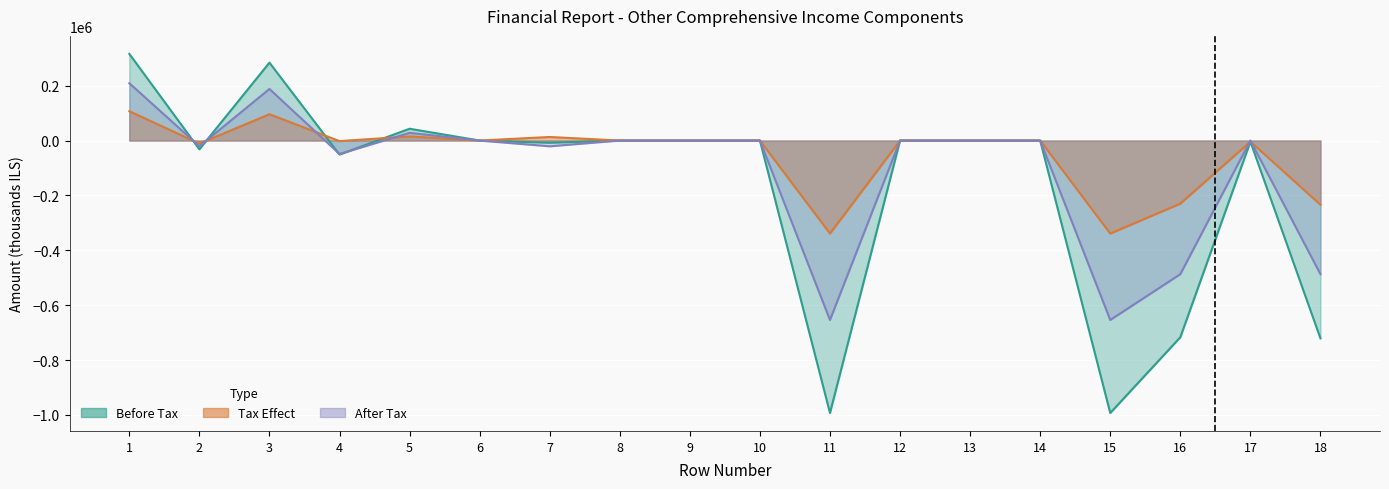

Where is Tax Effect nearest to the value -116000?

2